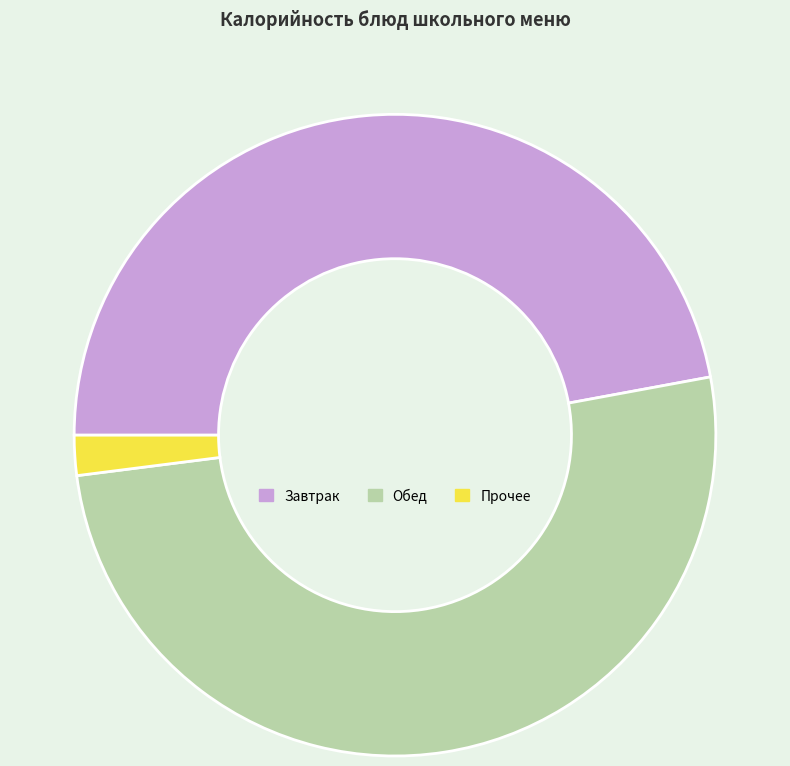

Is there any slice that represents more than half of the pie?

Yes